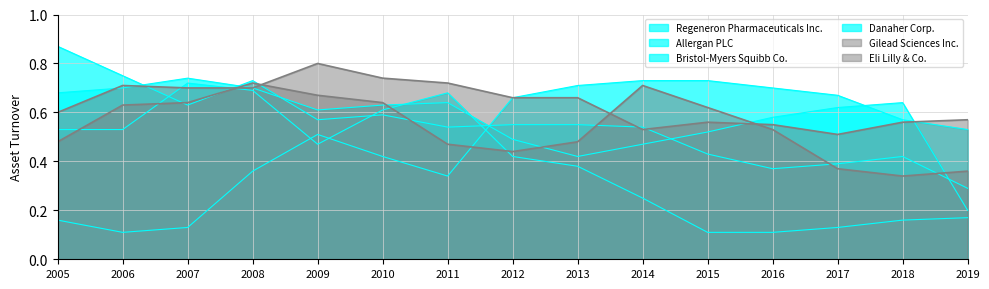

List the labels in order of Allergan PLC value, largest first.

2007, 2008, 2011, 2010, 2005, 2006, 2009, 2012, 2013, 2014, 2019, 2018, 2017, 2015, 2016